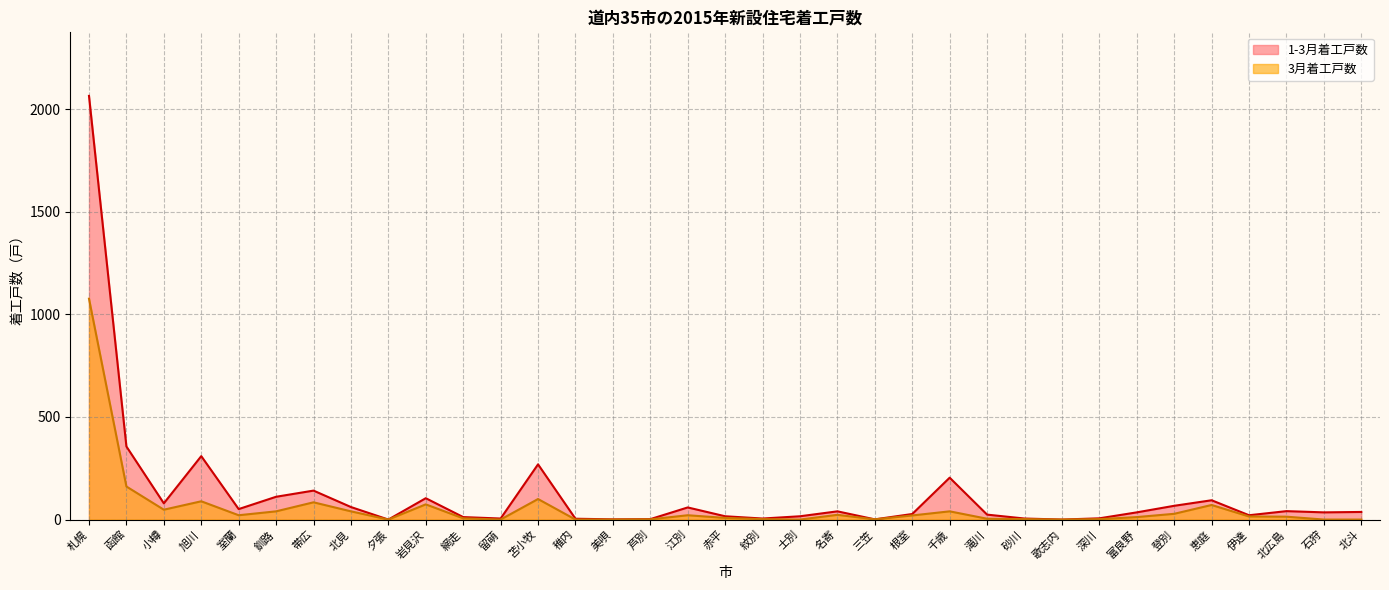

True or false: 1-3月着工戸数 and 3月着工戸数 cross at least once.

False